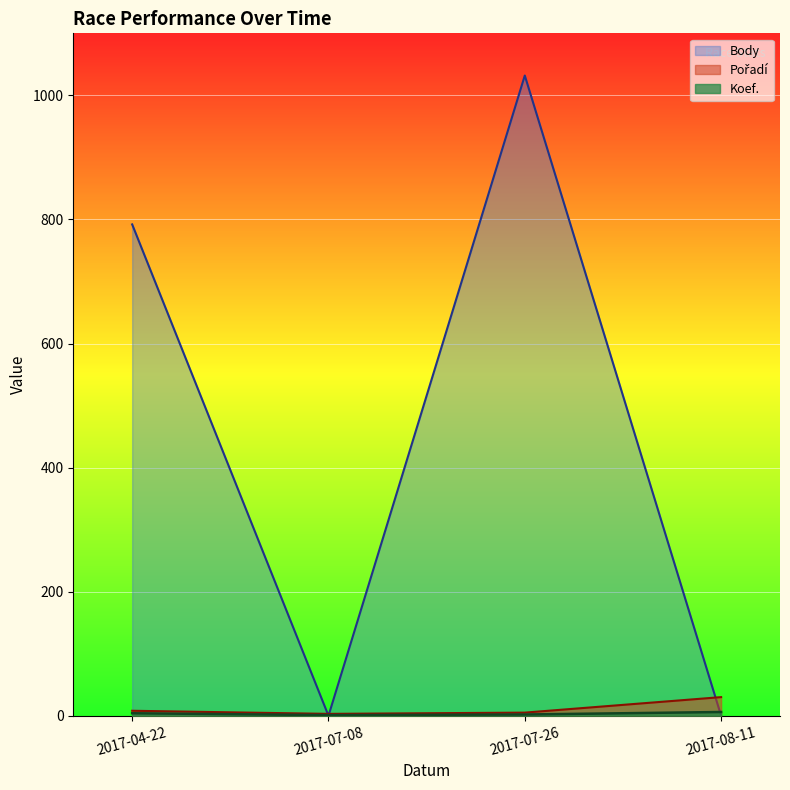

The value of Koef. at 2017-07-26 is 2. True or false?

True